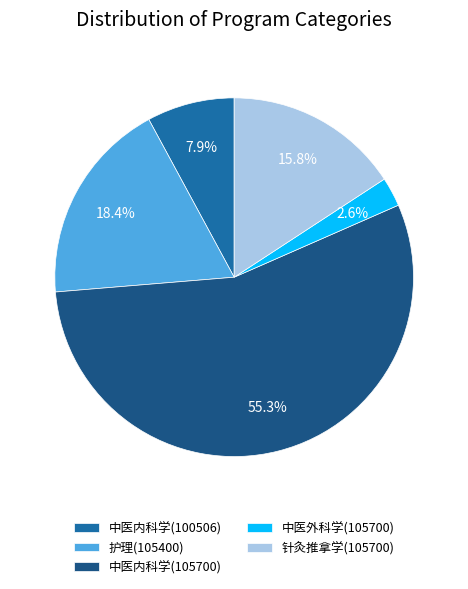

Do 针灸推拿学(105700) and 护理(105400) together represent more than half of the pie?

No